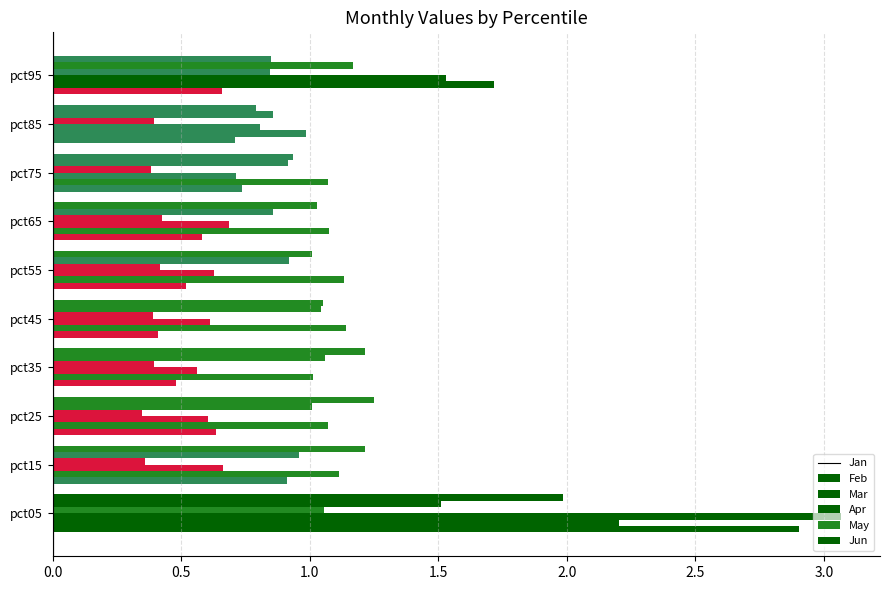

How many data points in May are above 1?

5